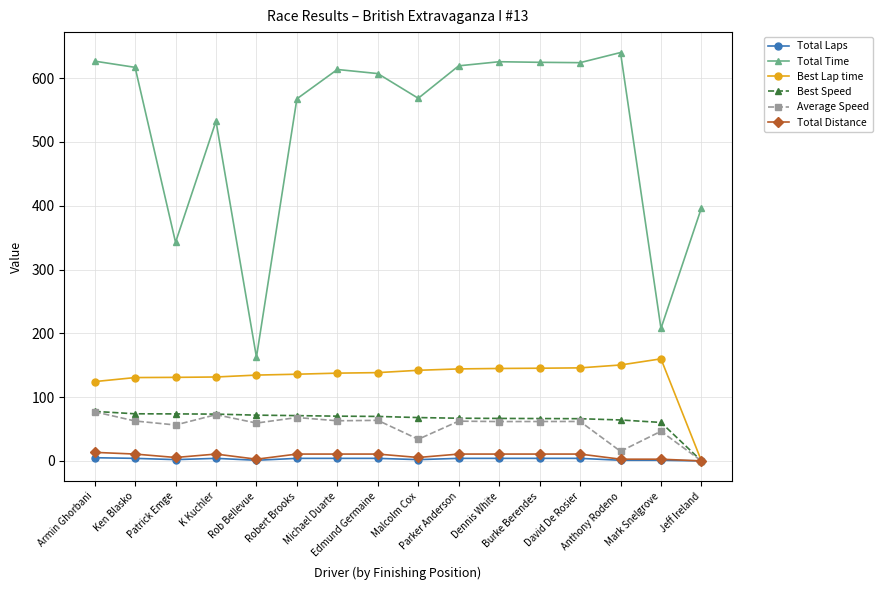

Which series has the largest total across all categories?

Total Time